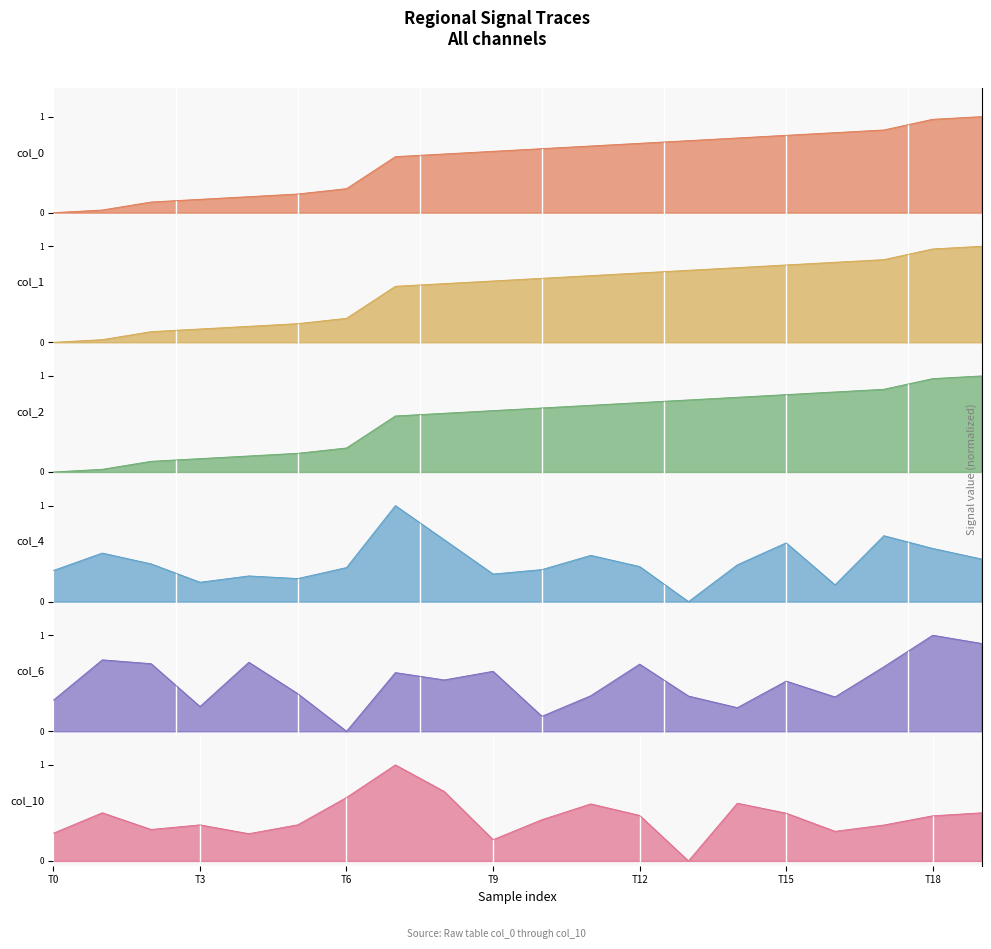

The col_10 series shows 0.5 at col_2. True or false?

False